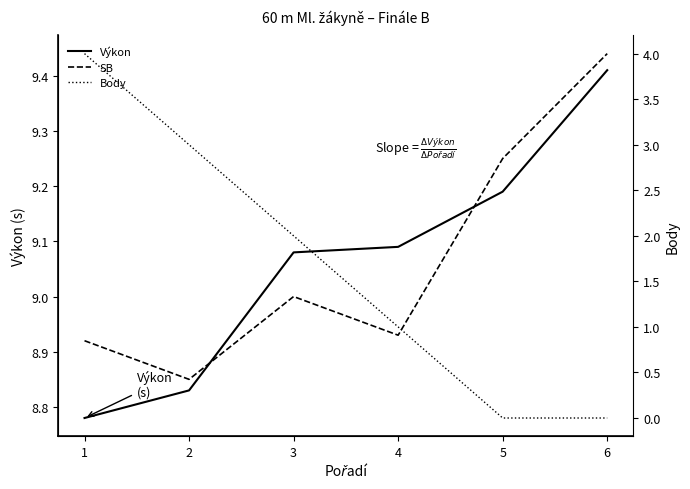

What is the total value across all series at 6?

18.9